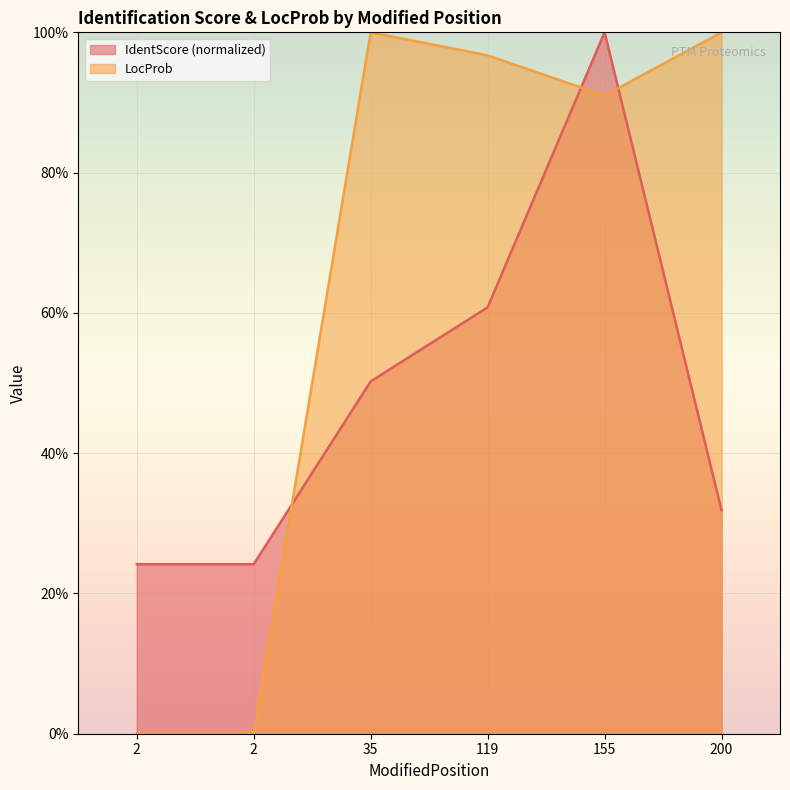

Which series has the widest spread of values?

LocProb